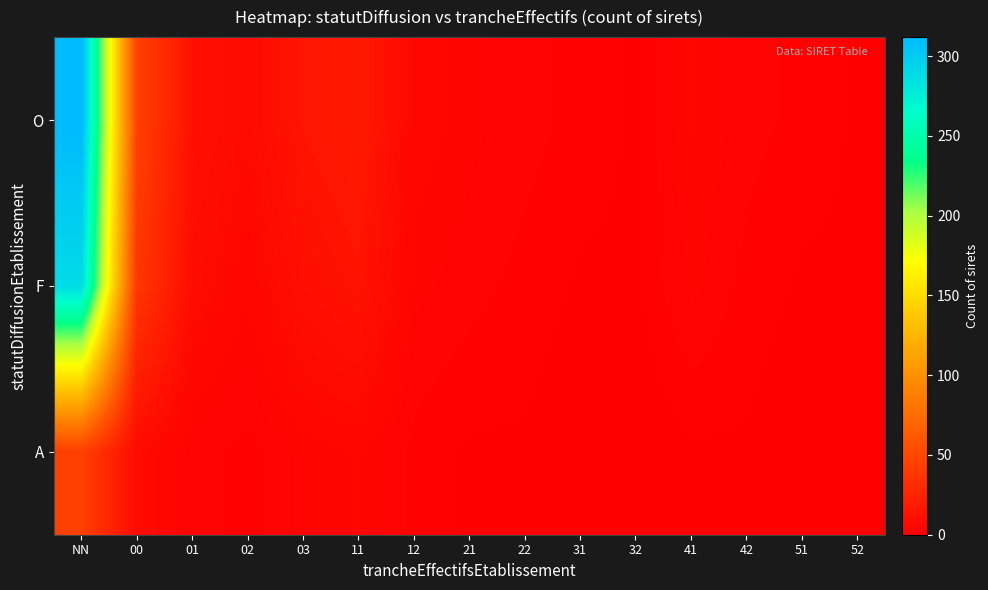

At which category does the chart reach its minimum across all series?

31